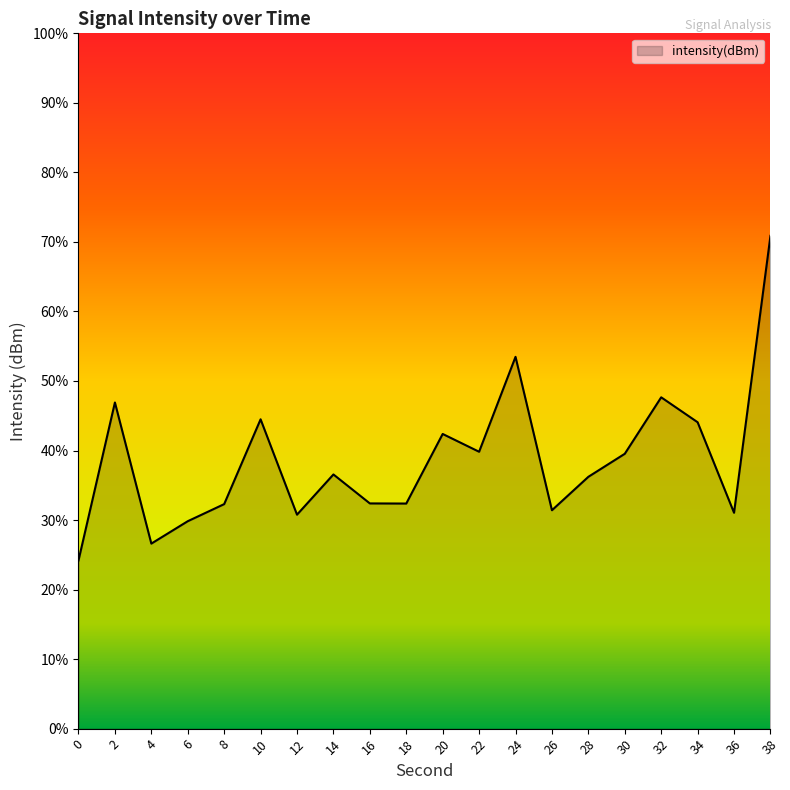

Does the chart display data point markers on the line(s)?

No